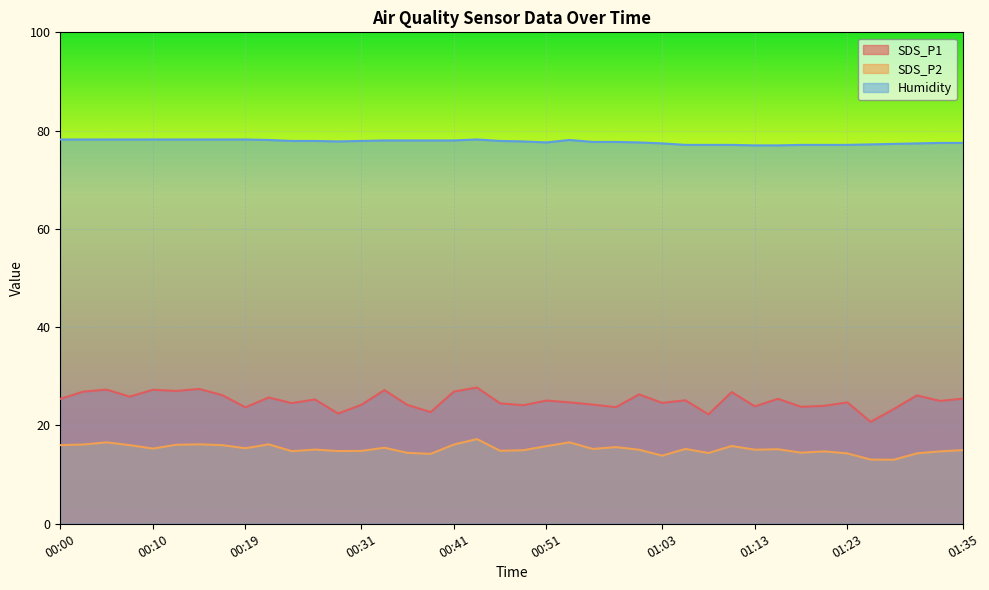

Read the SDS_P2 value at 00:39.

14.2